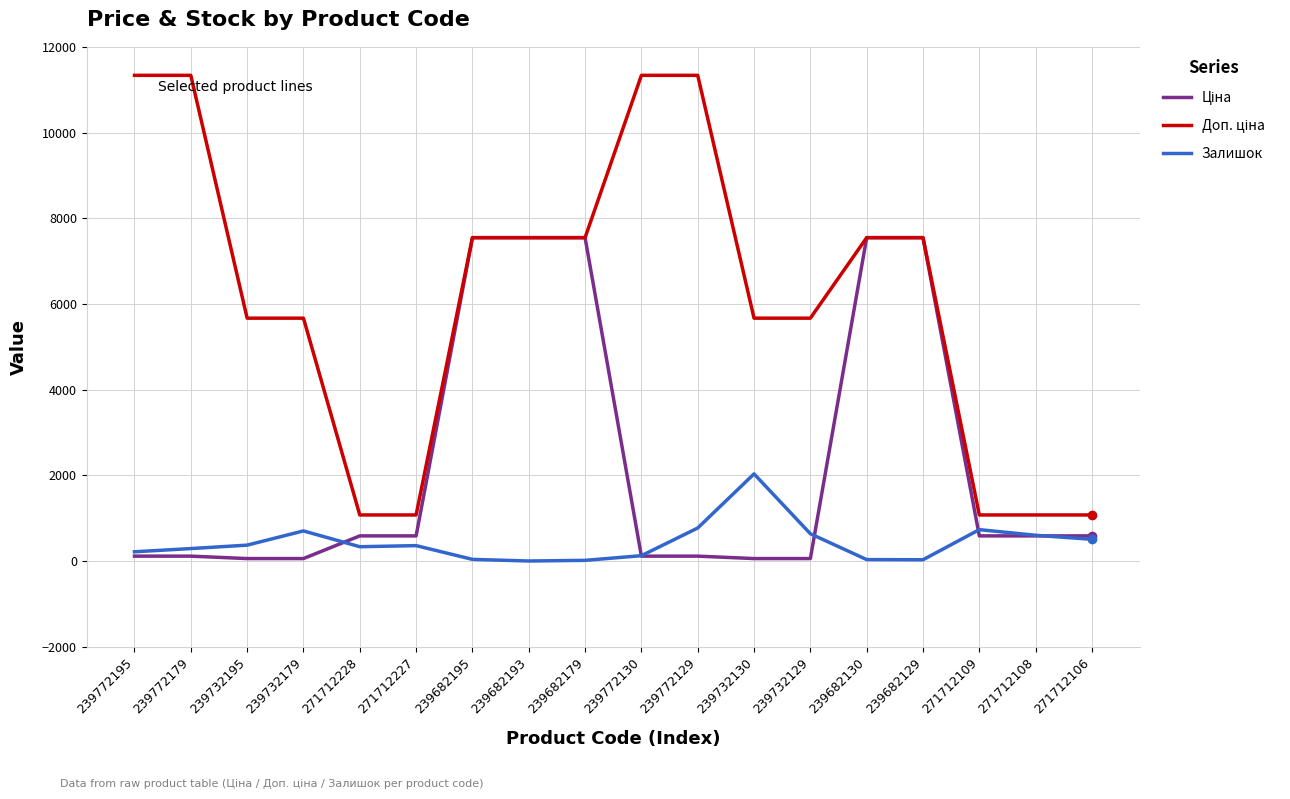

At which label does Залишок reach its peak?

239732130